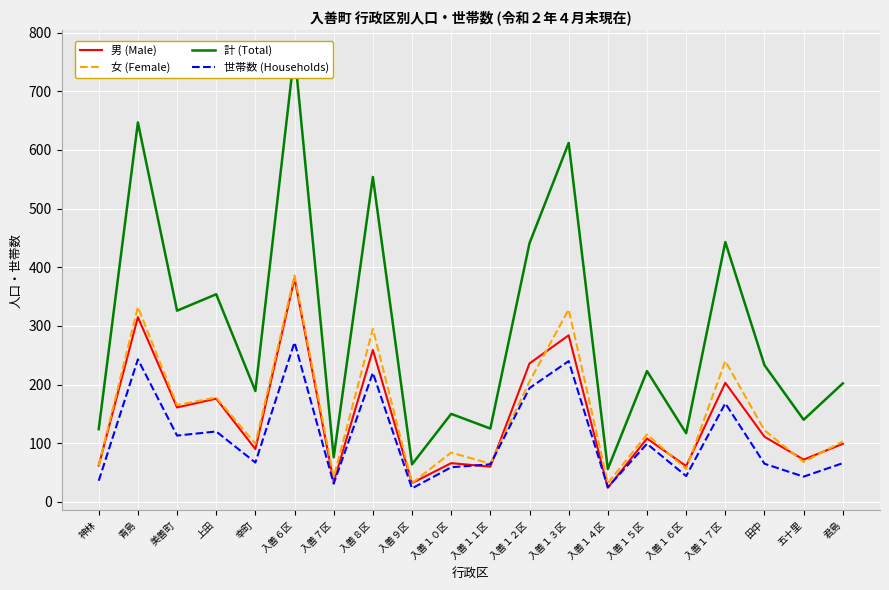

At 入善１２区, list the series in order from largest to smallest.

計 (Total), 男 (Male), 女 (Female), 世帯数 (Households)